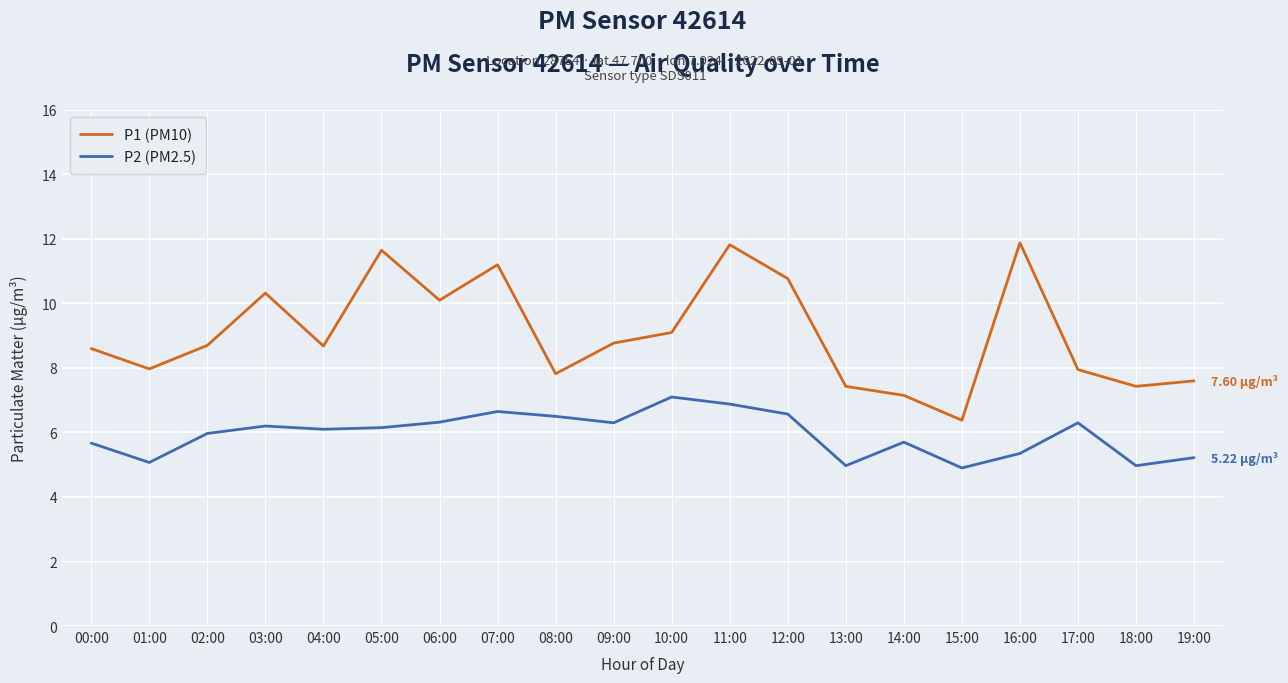

What is the spread (max minus min) of values at 02:00?

2.7